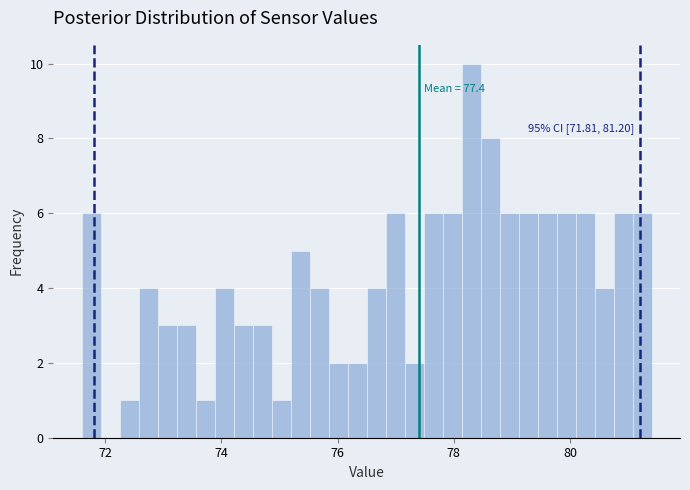

Read against the x-axis, roughly where is the centre of the tallest bar?

78.2